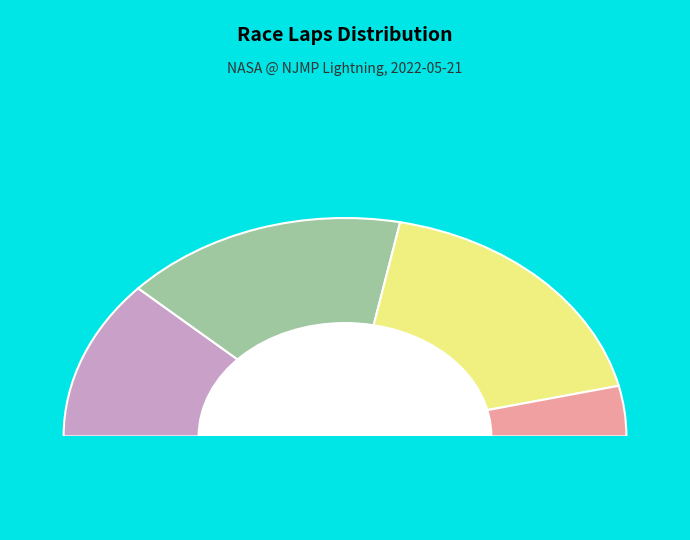

True or false: Edward Henderson accounts for 1% of the total.

False